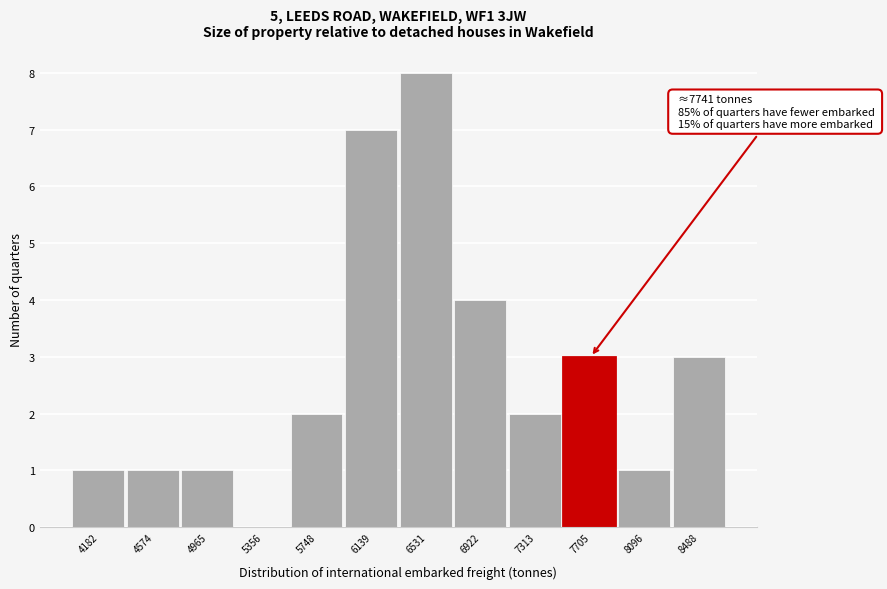

Reading left to right, list all the values displayed in this chart.

4182=1	4574=1	4965=1	5356=0	5748=2	6139=7	6531=8	6922=4	7313=2	7705=3	8096=1	8488=3